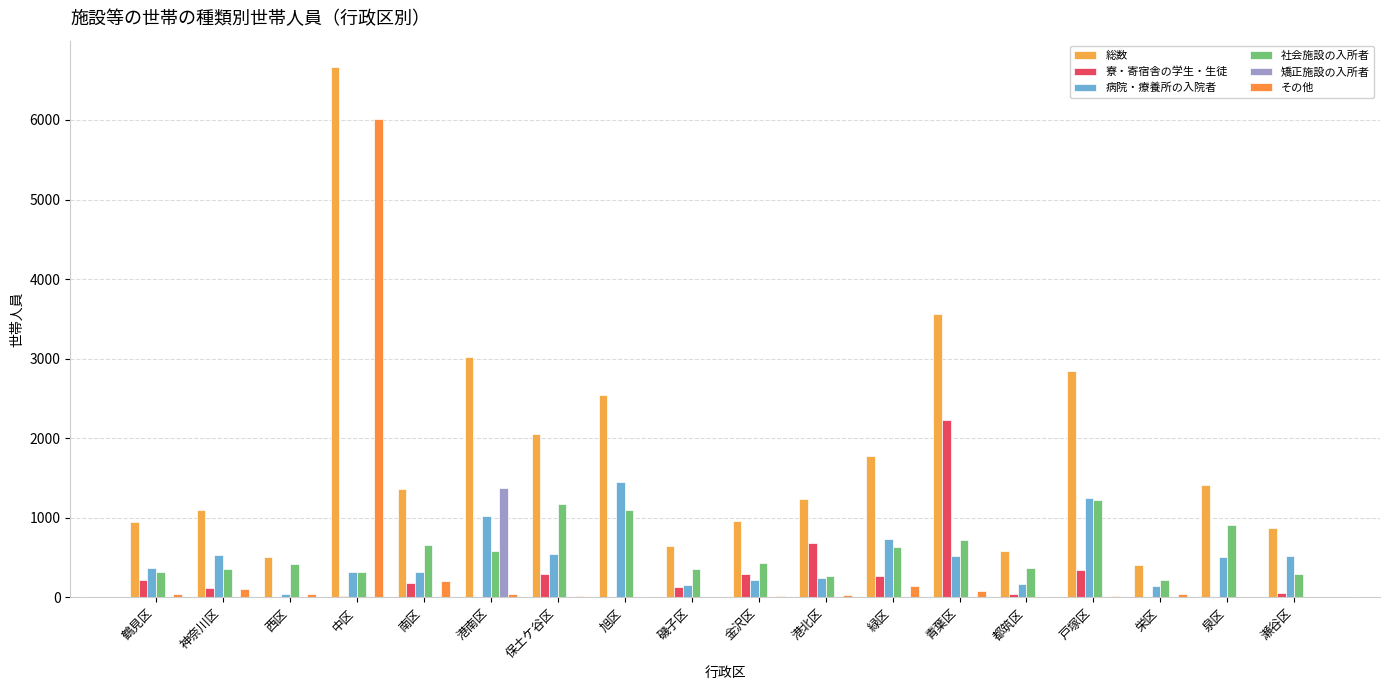

Which series has the widest spread of values?

総数